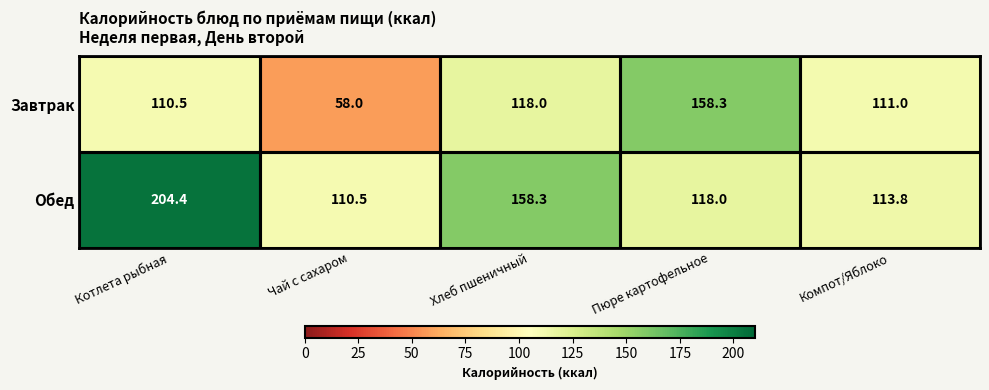

The value of Обед at Котлета рыбная is 103.9. True or false?

False